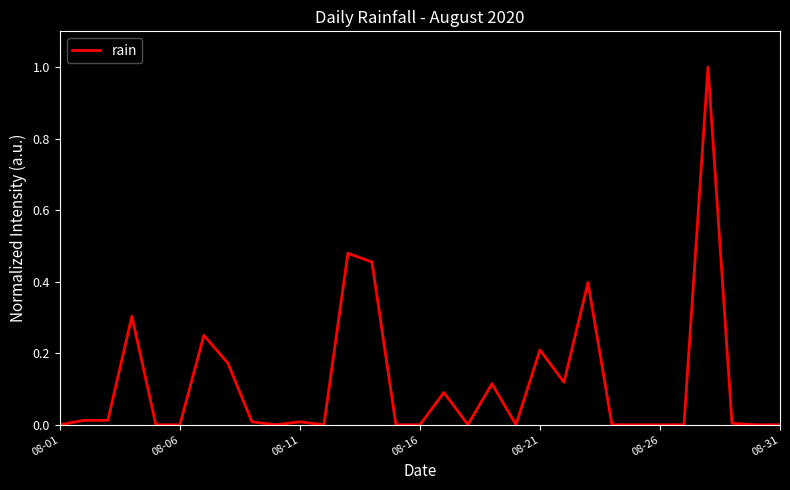

What is the greatest value displayed?

1.0